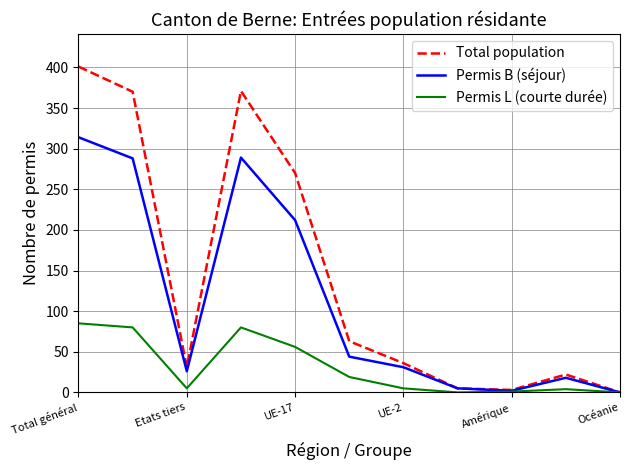

What is the maximum value shown in the chart?

401